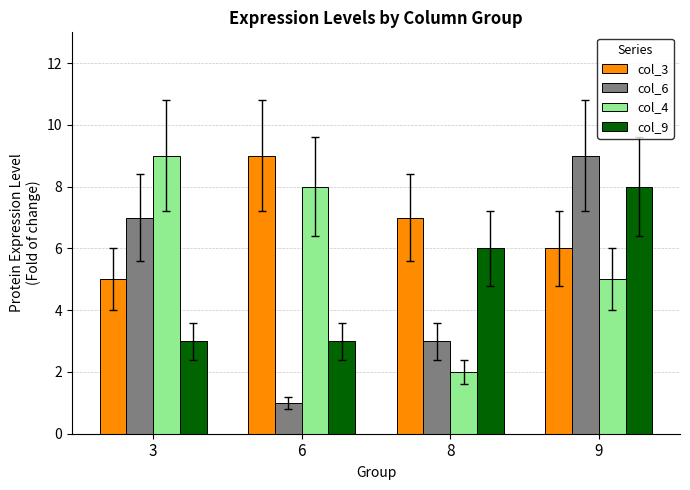

Which label corresponds to the smallest value in the chart?

6